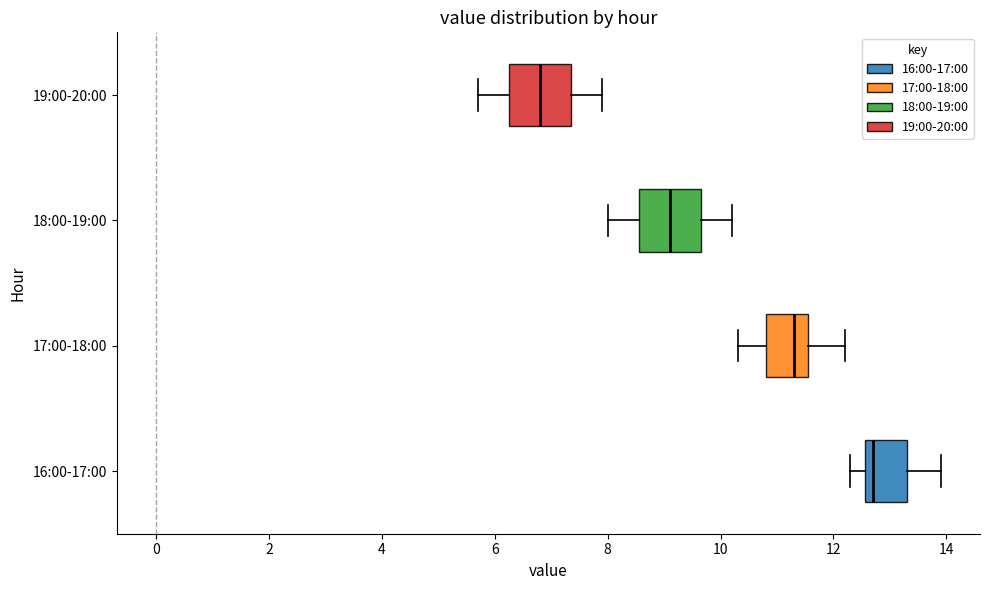

Where is the right edge of the box for 18:00-19:00 on the x-axis? The values are not printed on the chart, so give them approximately, as read against the axis.

9.6